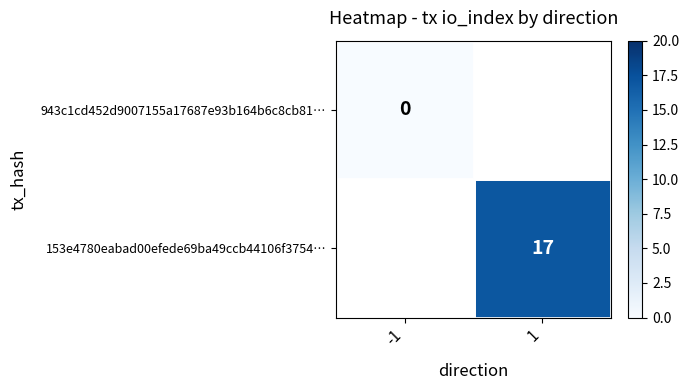

How many values in 153e4780eabad00efede69ba49ccb44106f3754… are above zero?

1